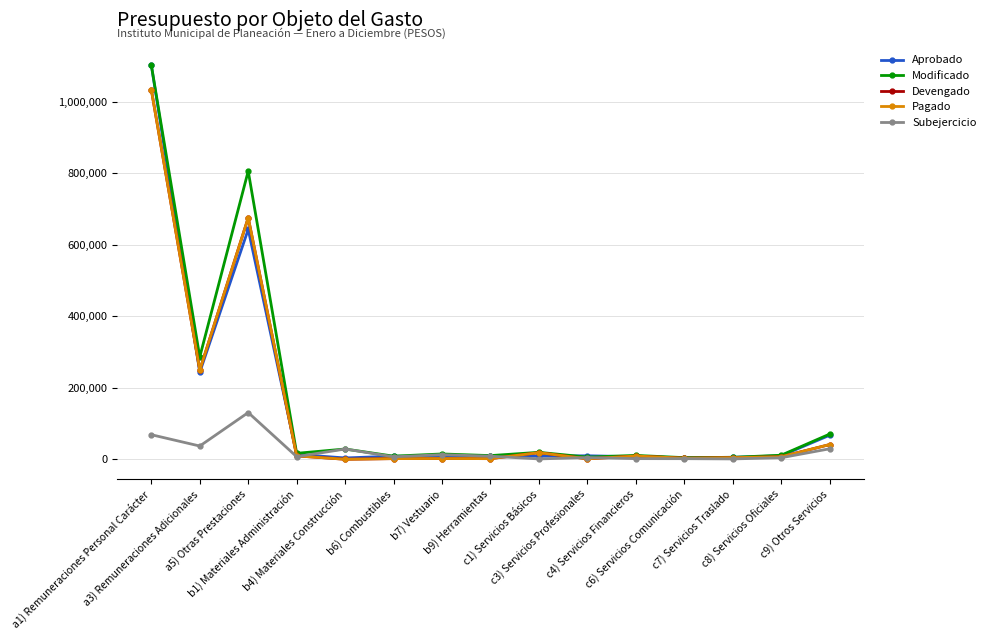

At which label is Aprobado closest to 552674?

a5) Otras Prestaciones